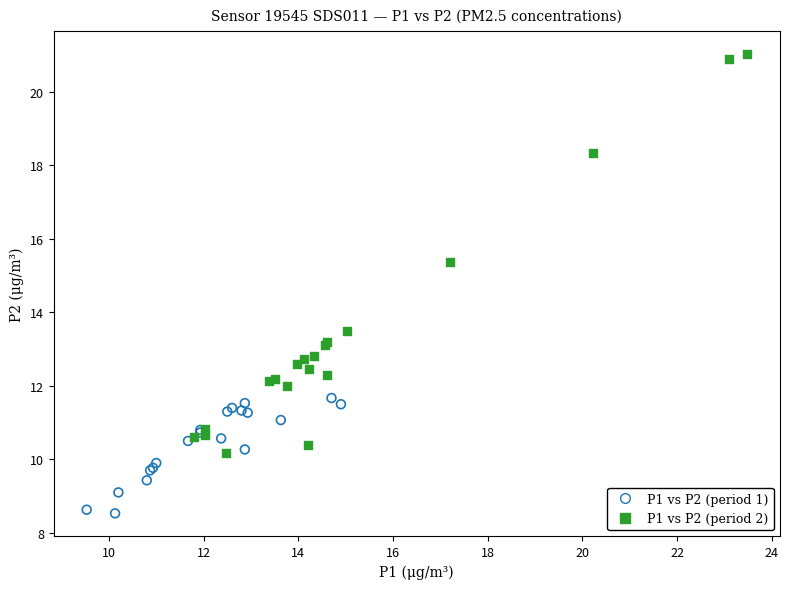

What are all the series names shown in the legend?

P1 vs P2 (period 1), P1 vs P2 (period 2)